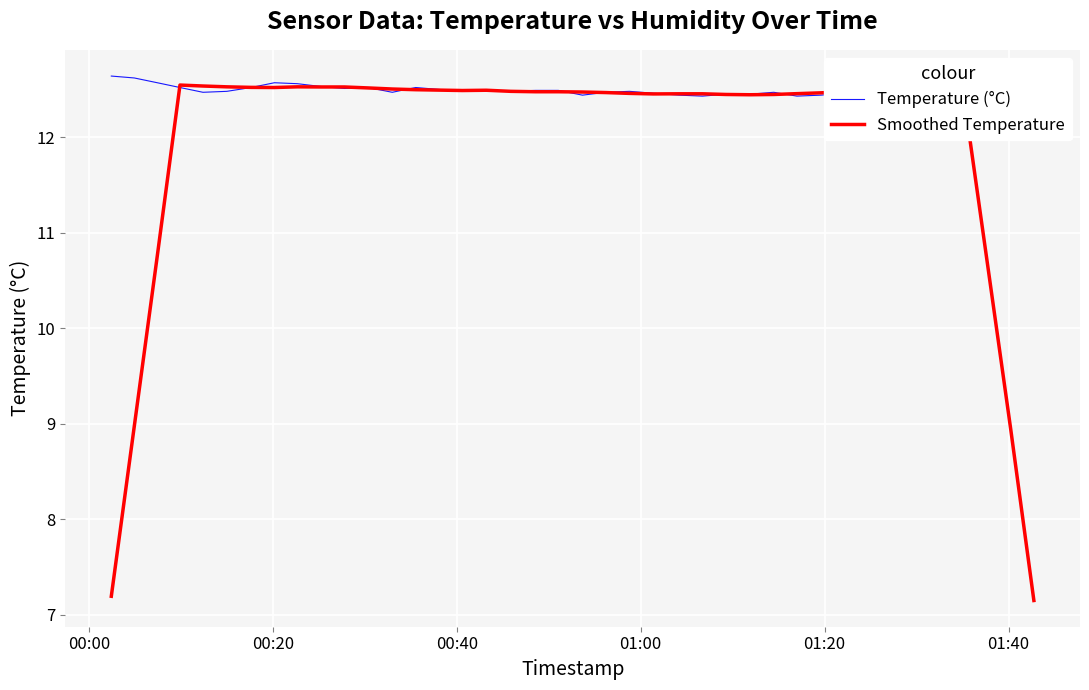

What is the average value of the Smoothed Temperature series?

12.0